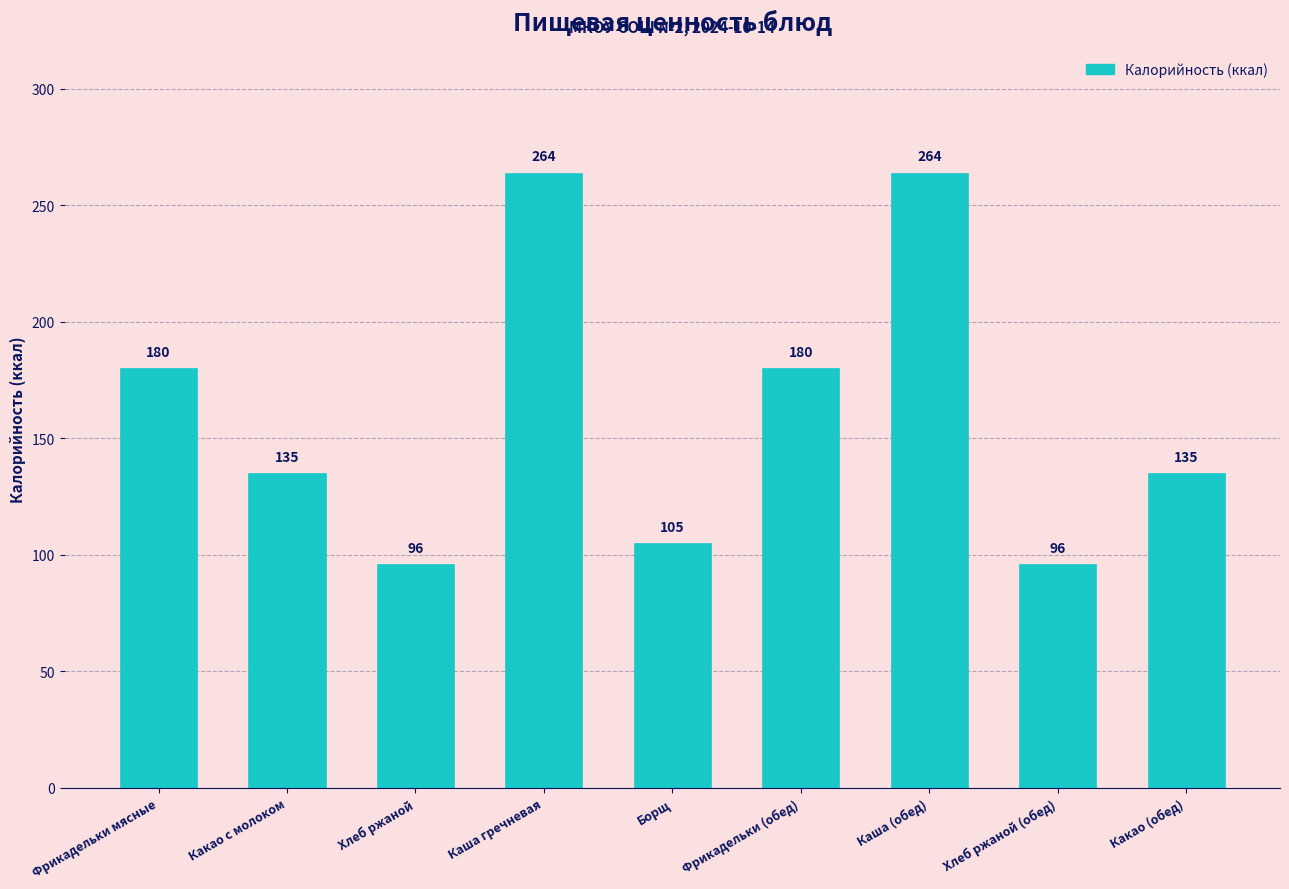

What position from the right is Какао с молоком?

8